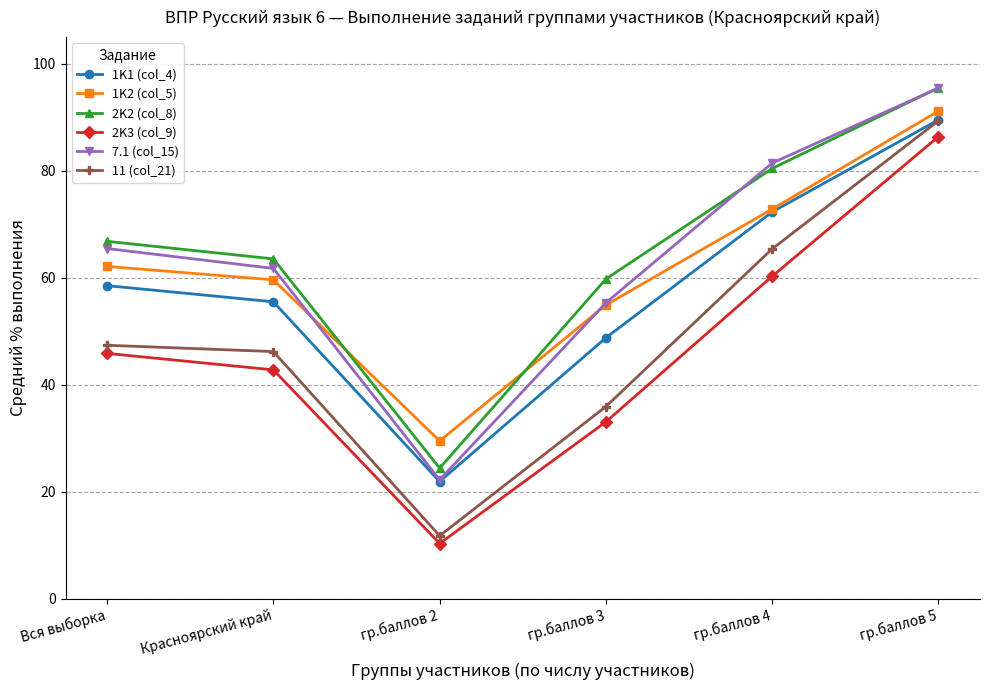

At how many categories does at least one series exceed 91?

1